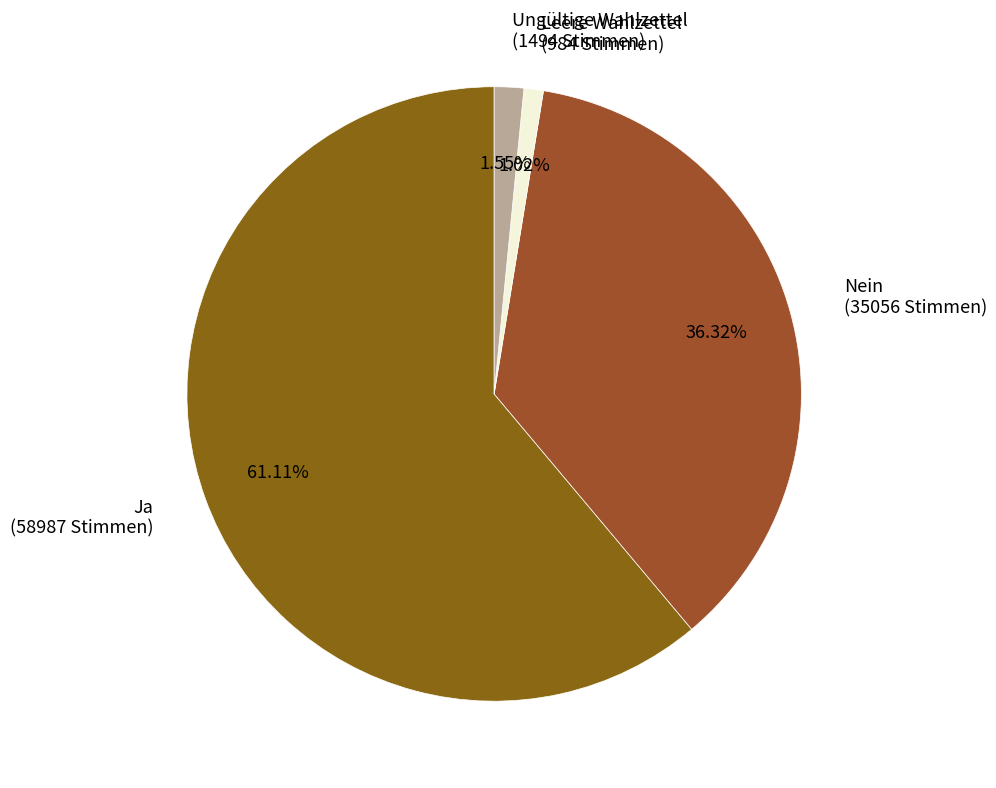

How many segments does this pie chart have?

4